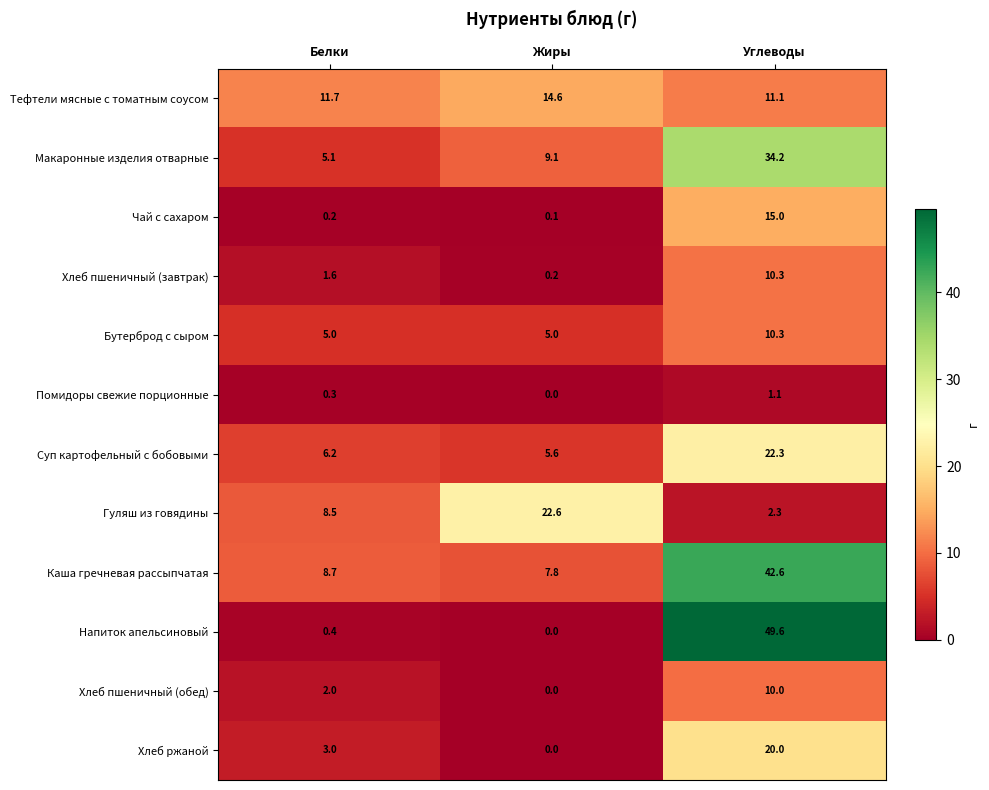

List the labels in order of Хлеб пшеничный (обед) value, smallest first.

Жиры, Белки, Углеводы